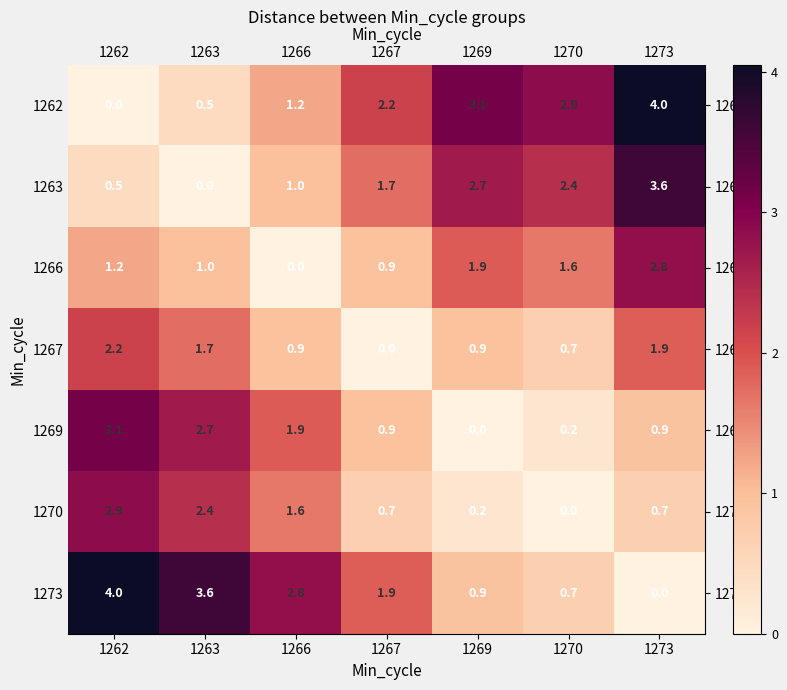

Rank the series at 1262 from lowest to highest value.

1262, 1263, 1266, 1267, 1270, 1269, 1273